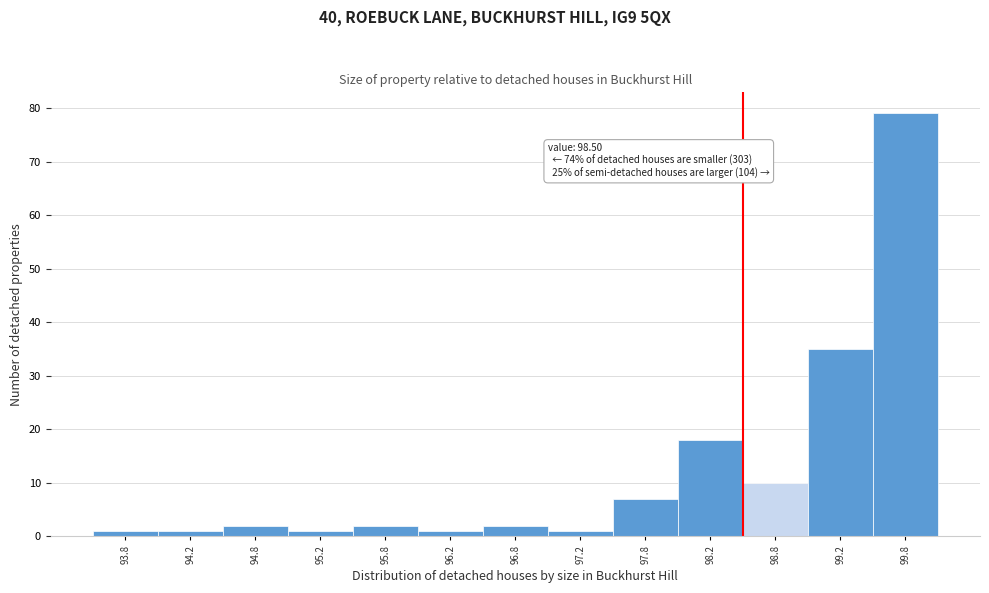

Which range on the x-axis has the tallest bar?

99.5 to 100.0